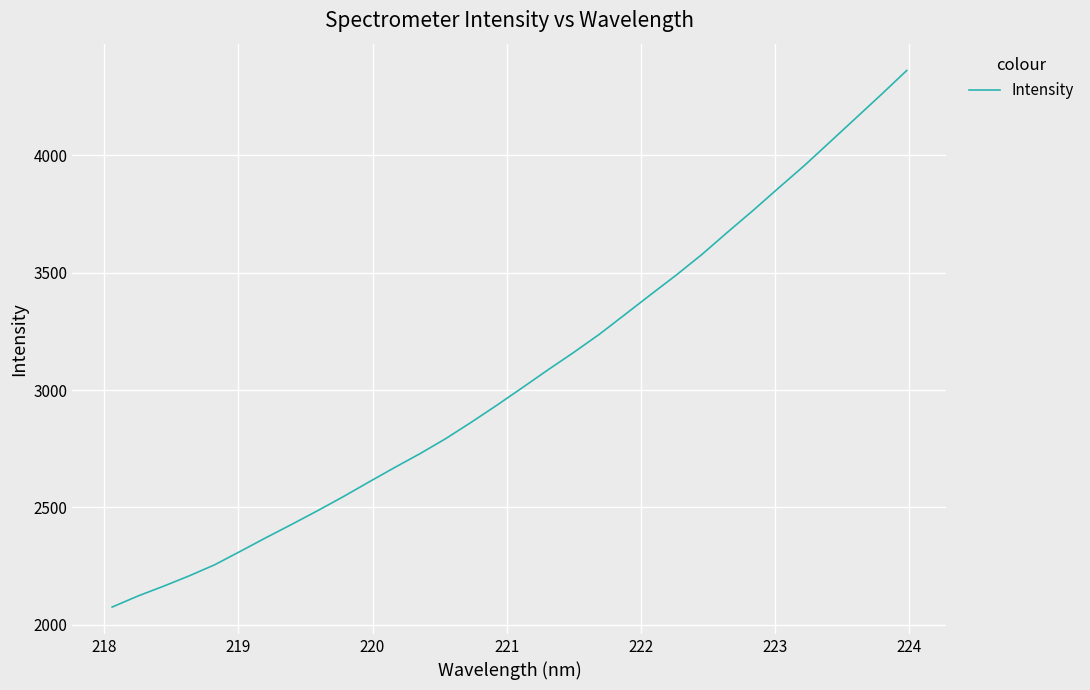

How many lines are shown in the chart?

1